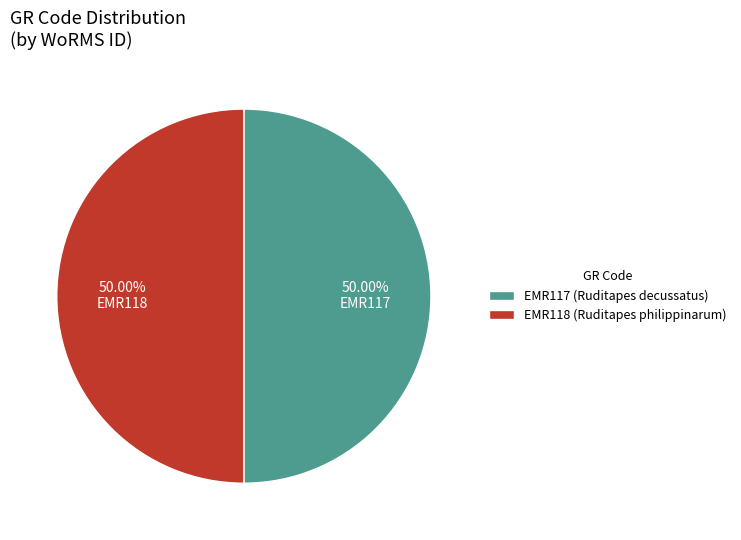

How many slices are in this pie chart?

2